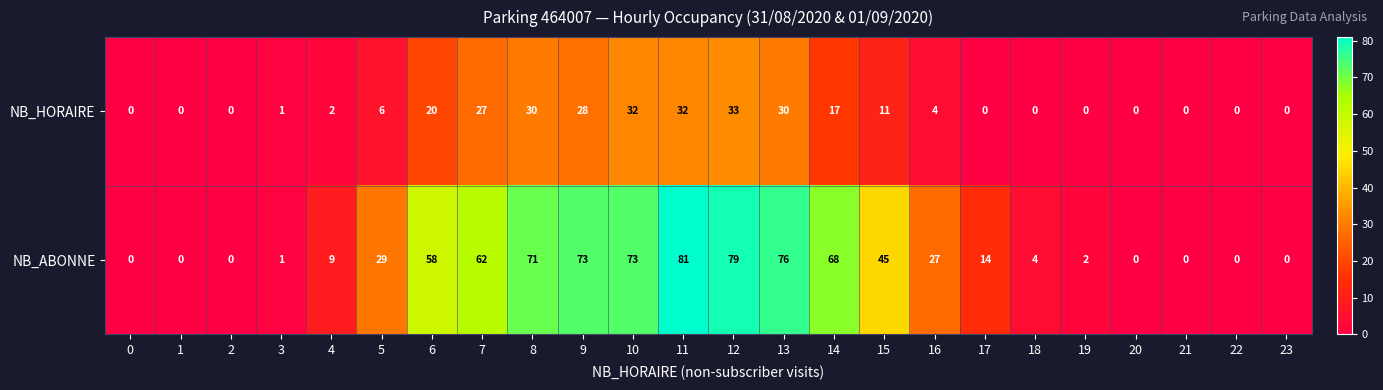

What is the sum of all NB_HORAIRE values?

273